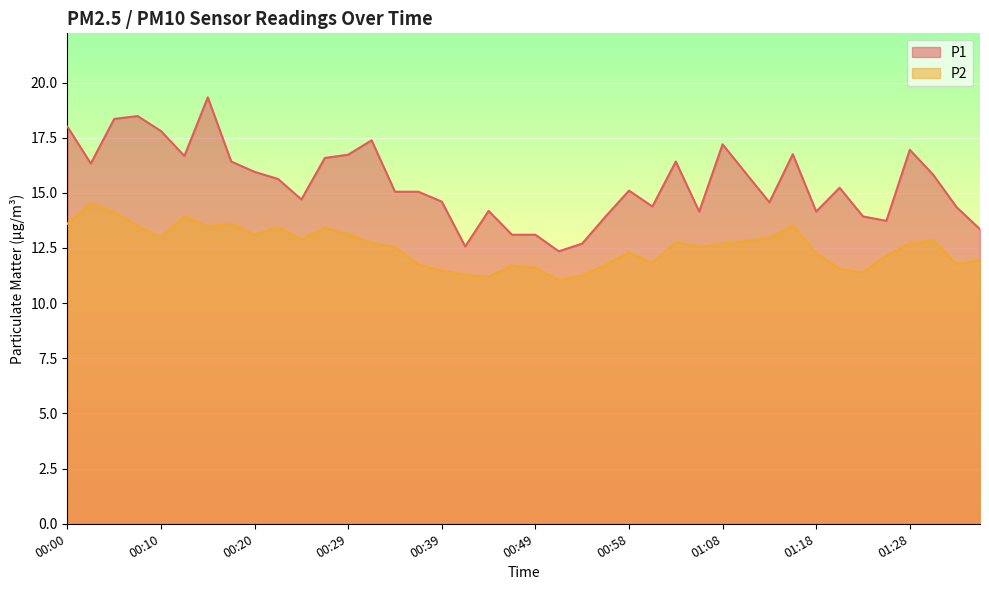

True or false: P1 has a value of 11.3 at 00:27.

False